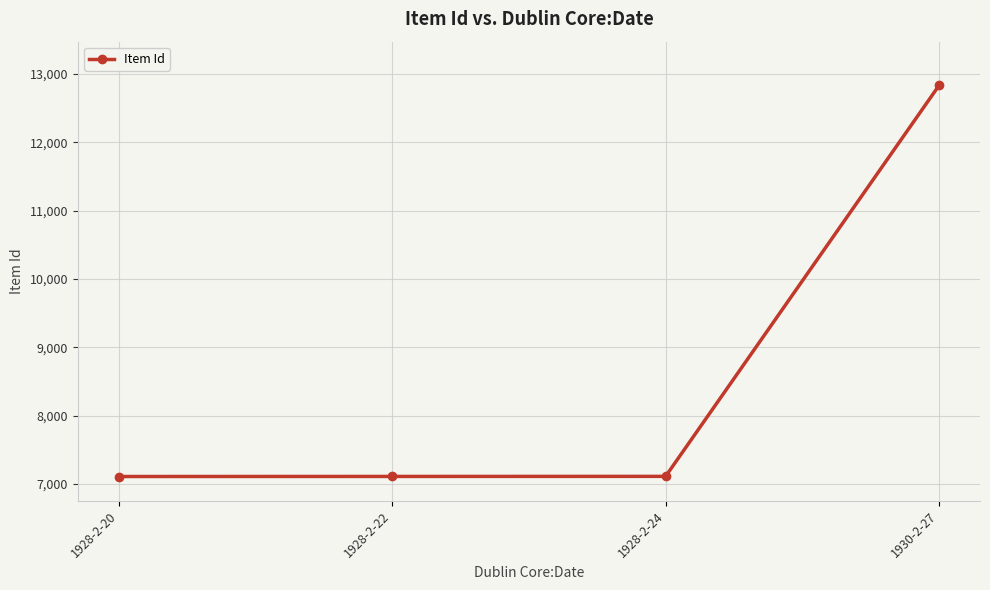

Between 1928-2-22 and 1930-2-27, which is larger?

1930-2-27